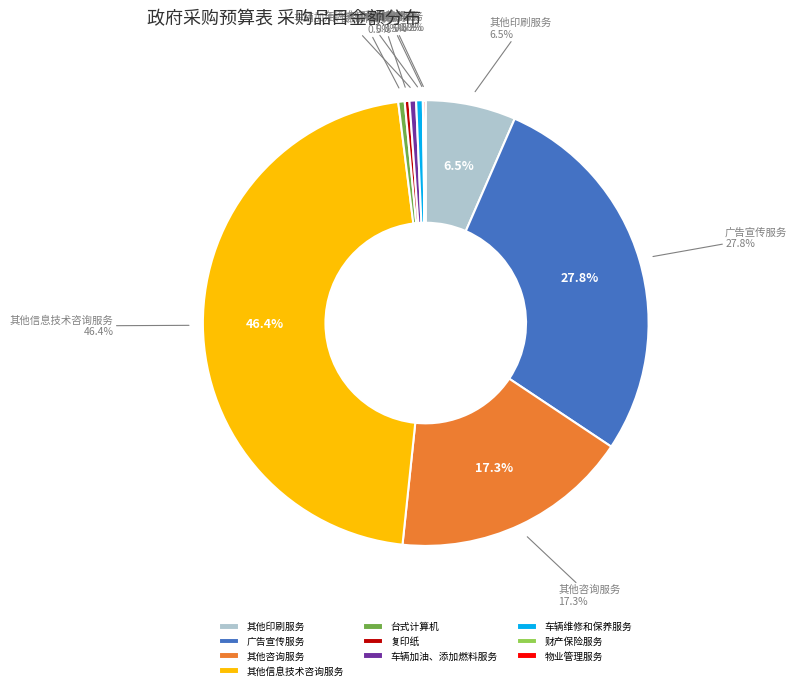

Does 台式计算机 account for over 50% of the chart?

No